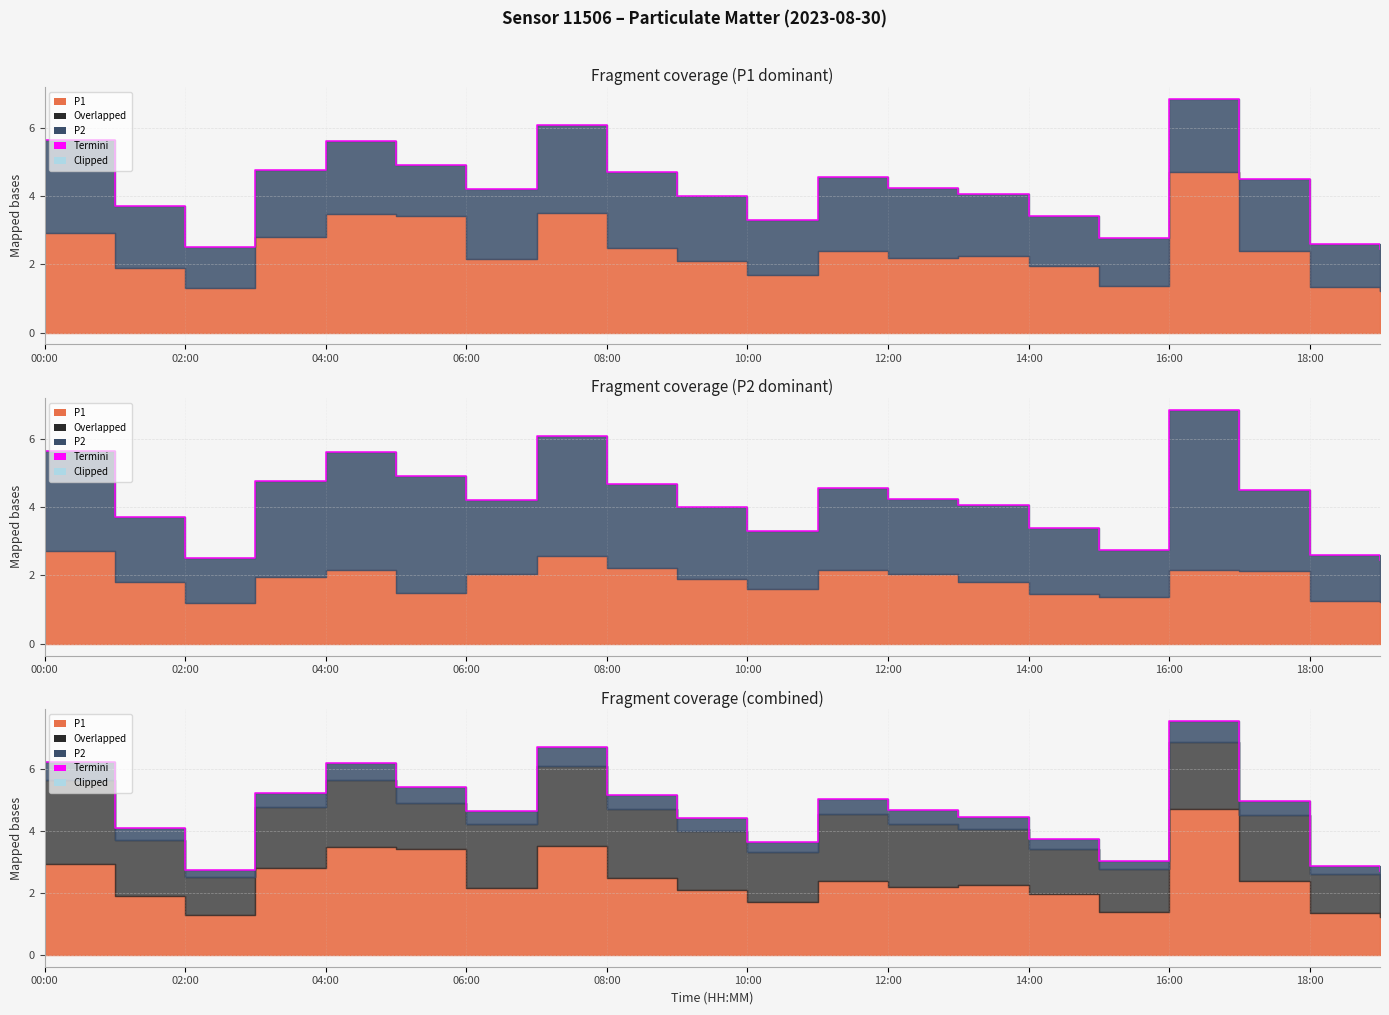

What is the label of the 15th point from the left?

14:00